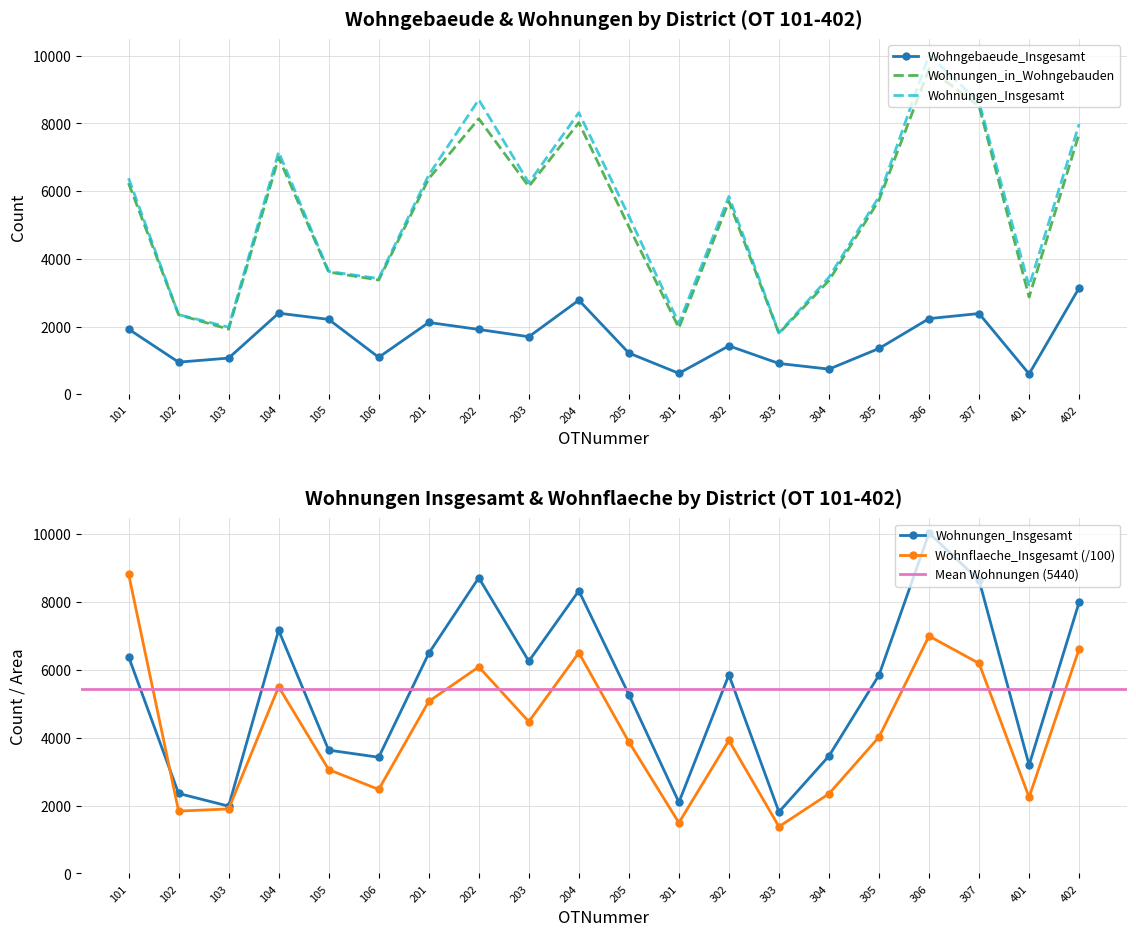

At which label does Wohnungen_Insgesamt first exceed 5845?

101